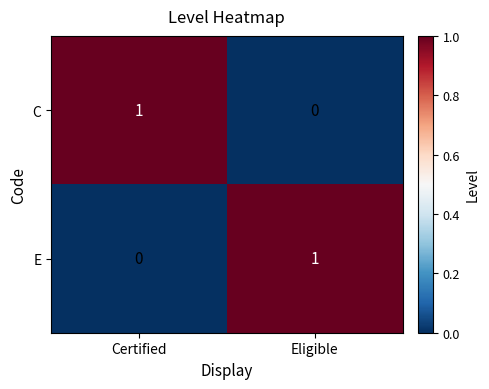

At which label does E reach its peak?

Eligible